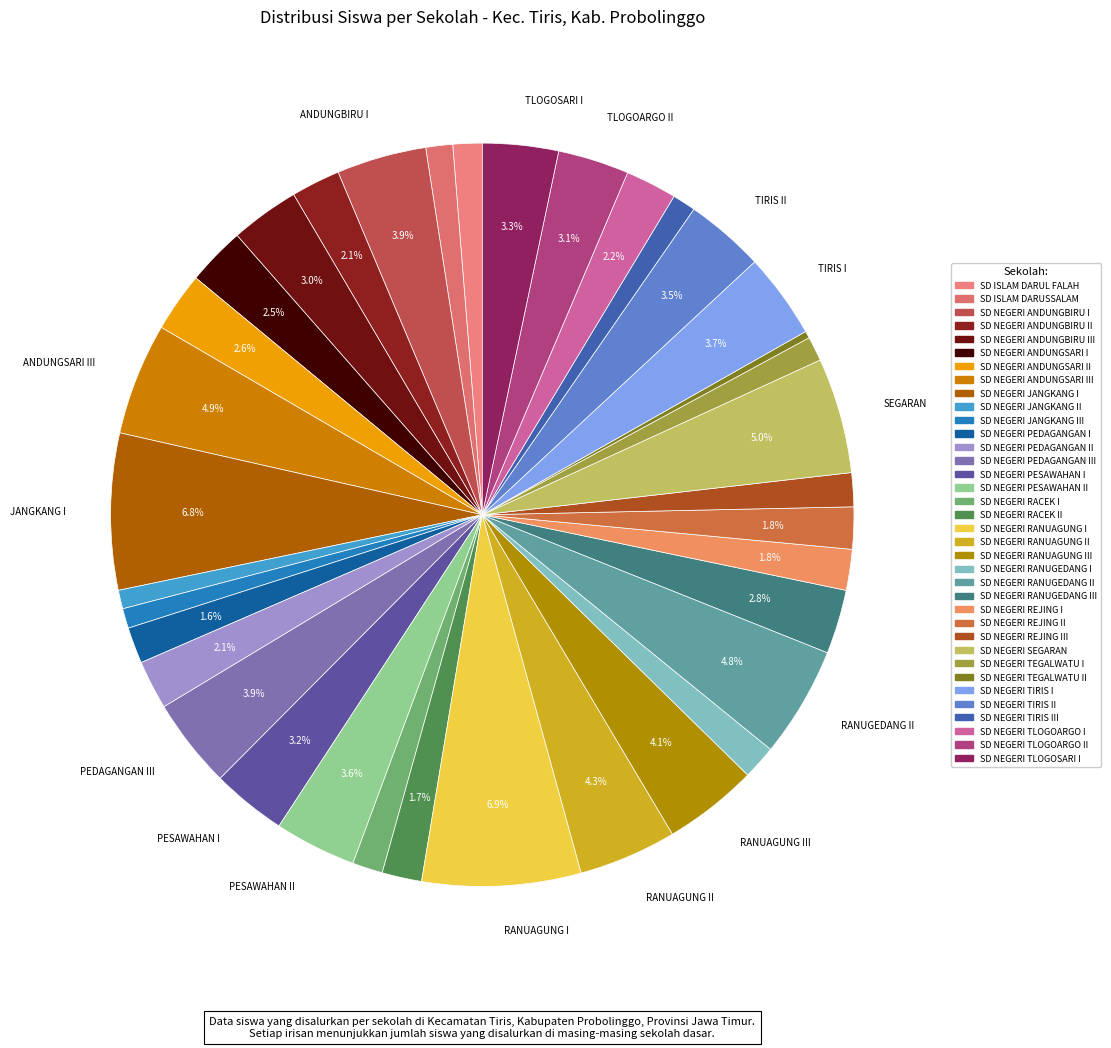

How many segments does this pie chart have?

36